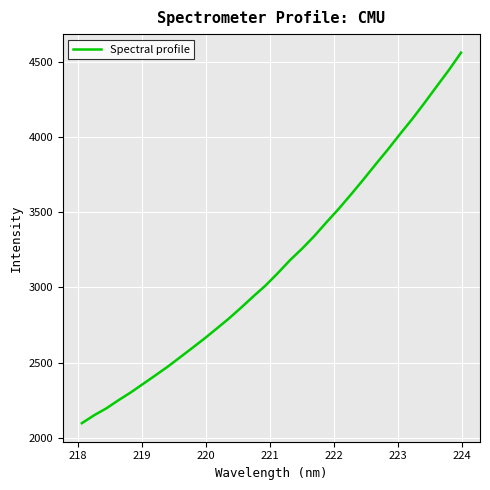

What is the difference between the maximum and minimum values?

2467.5